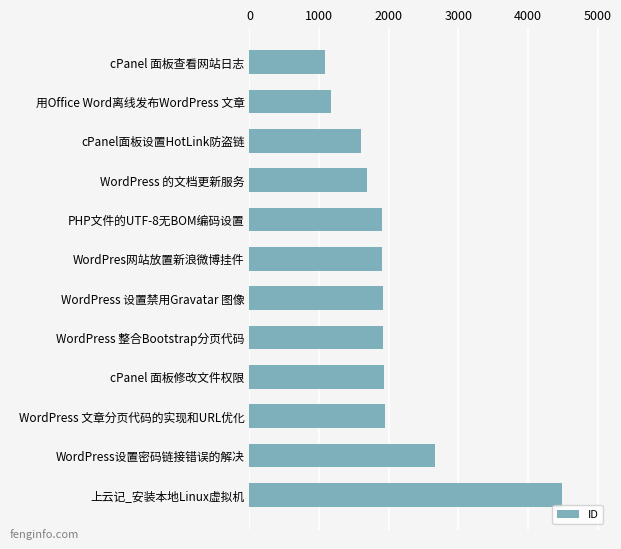

Which label corresponds to the largest value in the chart?

上云记_安装本地Linux虚拟机